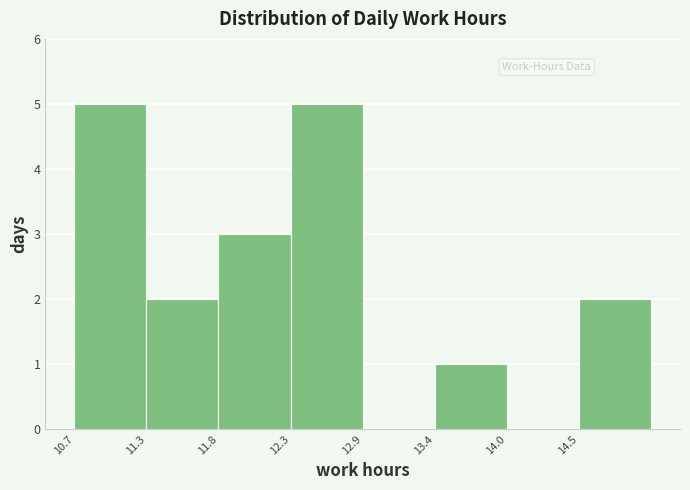

Reading left to right, list every bar in this chart as the range it spans on the x-axis followed by its height. Neither the bar edges nor the heights are printed on the chart, so give them approximately, as read against the axes.

10.7 to 11.3: 5
11.3 to 11.8: 2
11.8 to 12.3: 3
12.3 to 12.9: 5
12.9 to 13.4: 0
13.4 to 14.0: 1
14.0 to 14.5: 0
14.5 to 15.1: 2